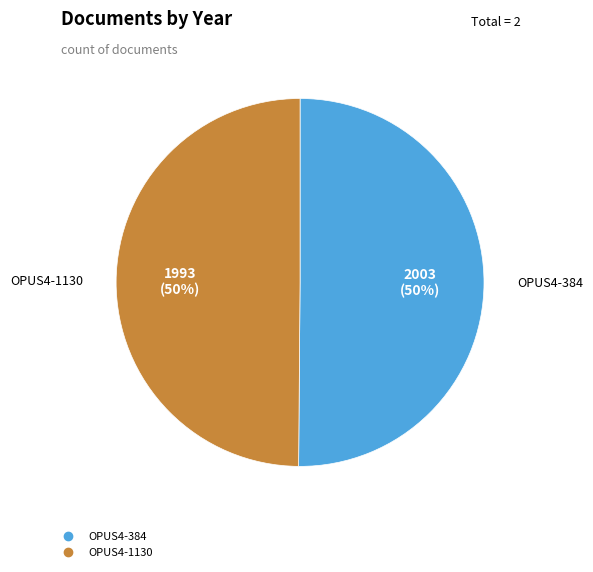

Count the number of slices in the pie.

2